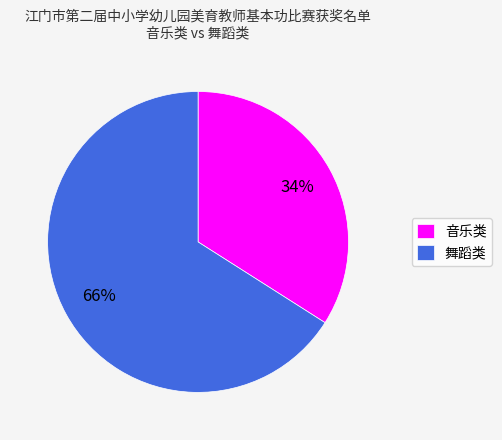

What is the ratio of the value at 音乐类 to the value at 舞蹈类?

0.5